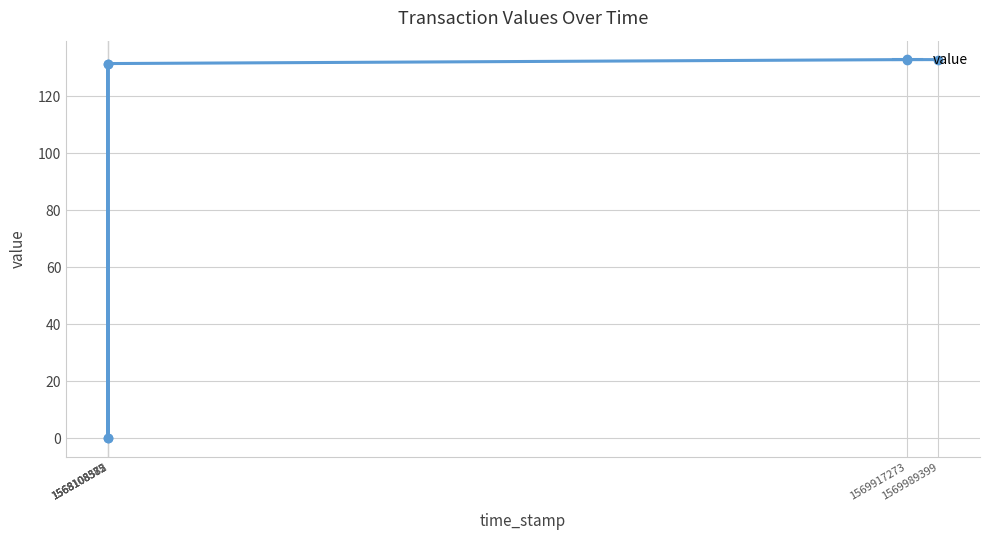

At which category does the data reach its first local peak?

1568108385